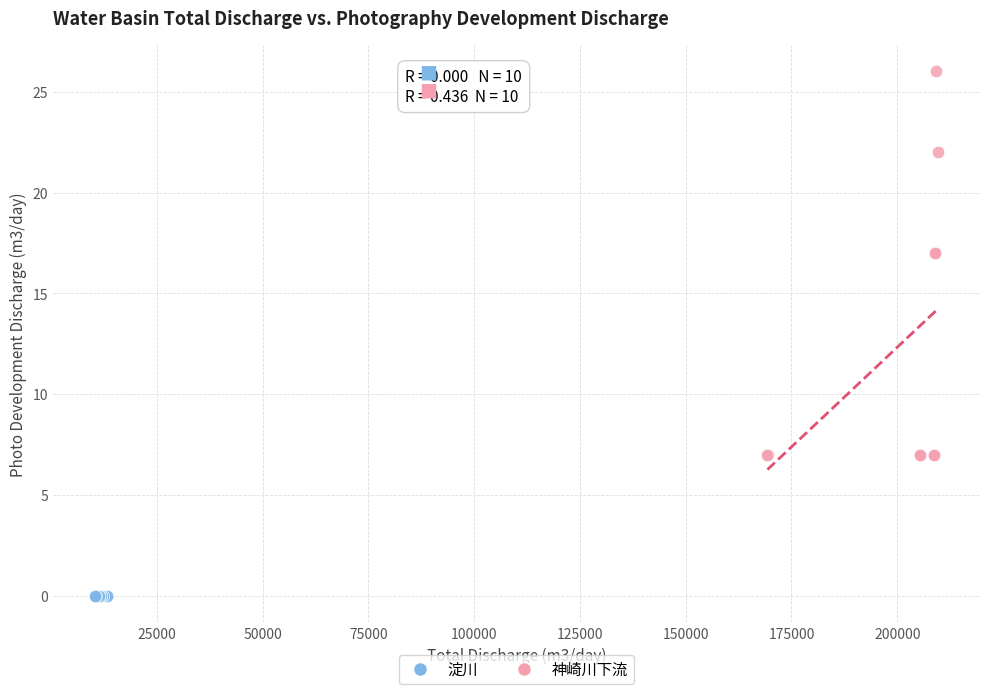

Which series contains the lowest Y value?

淀川